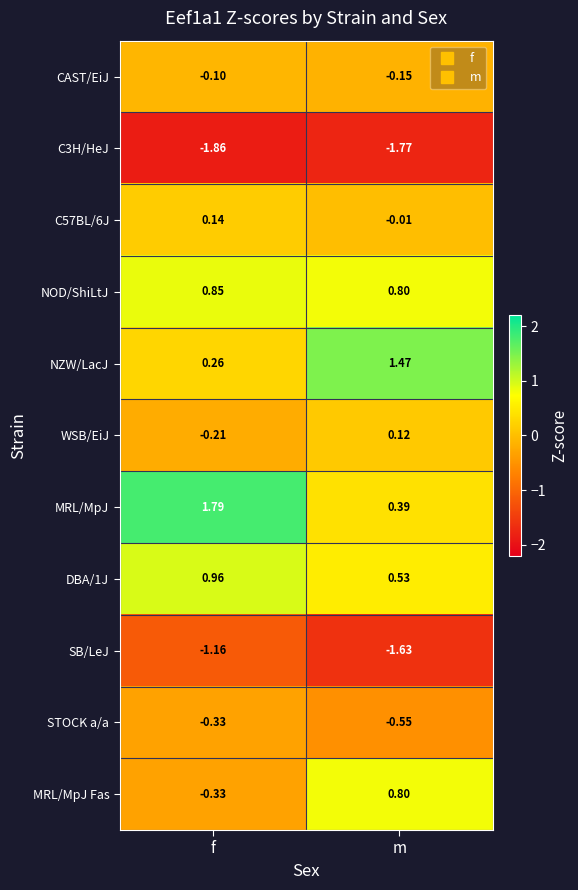

Between f and m, which series saw the biggest shift?

MRL/MpJ